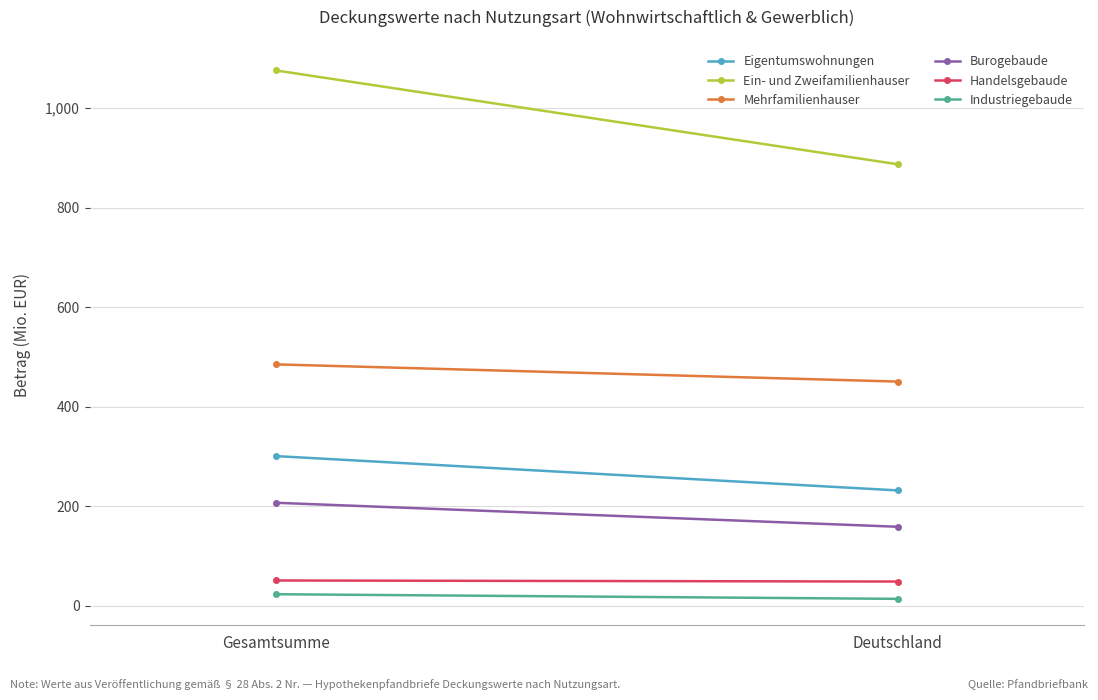

At which label does Ein- und Zweifamilienhauser reach its minimum?

Deutschland